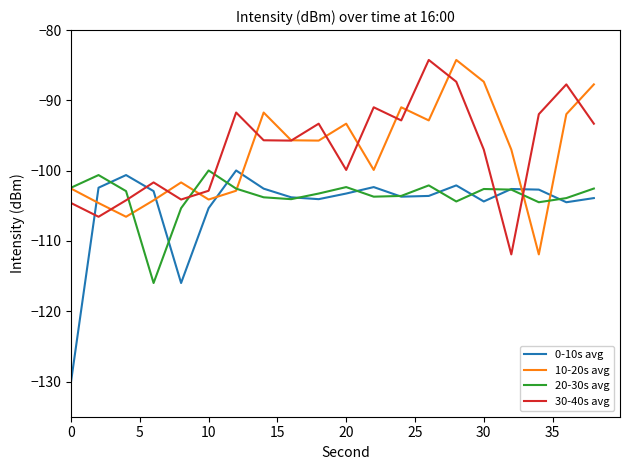

After their last crossing, which series has the higher values: 20-30s avg or 30-40s avg?

30-40s avg